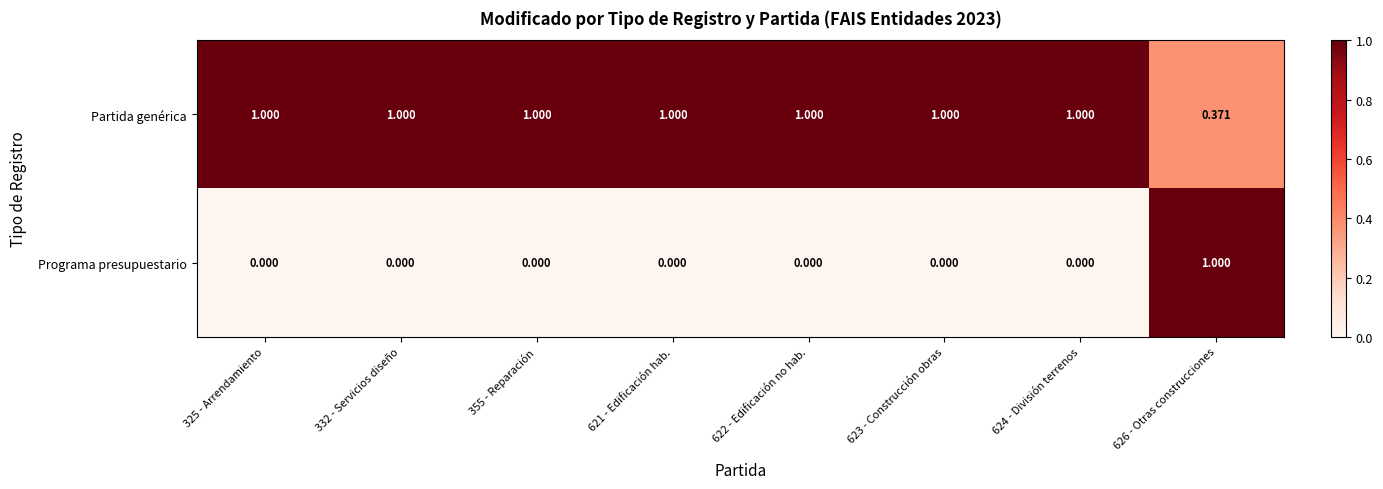

Which series changed the most between 355 - Reparación and 626 - Otras construcciones?

Programa presupuestario